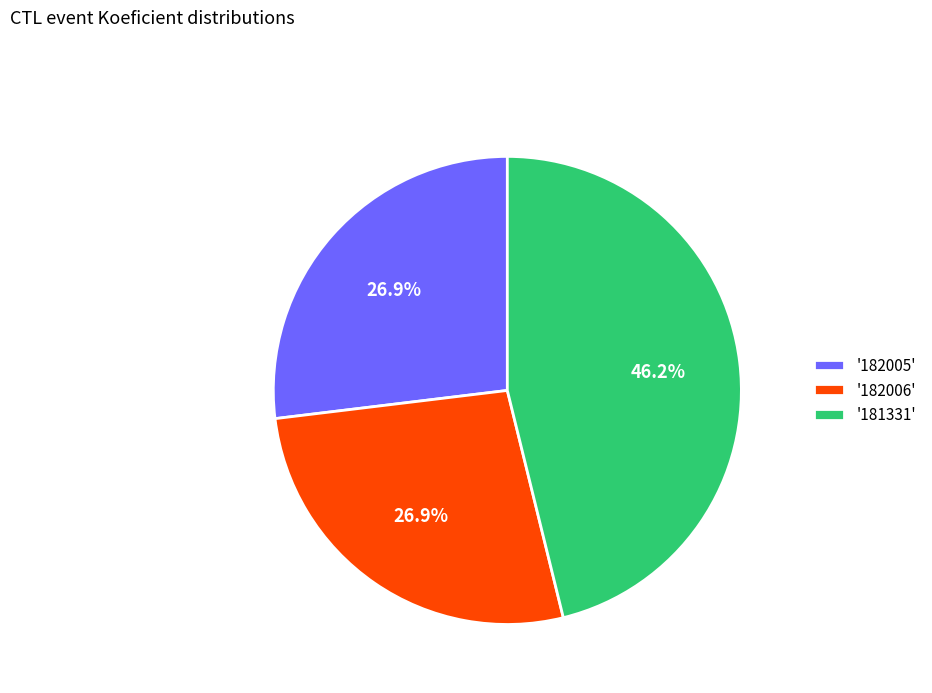

Count the number of slices in the pie.

3